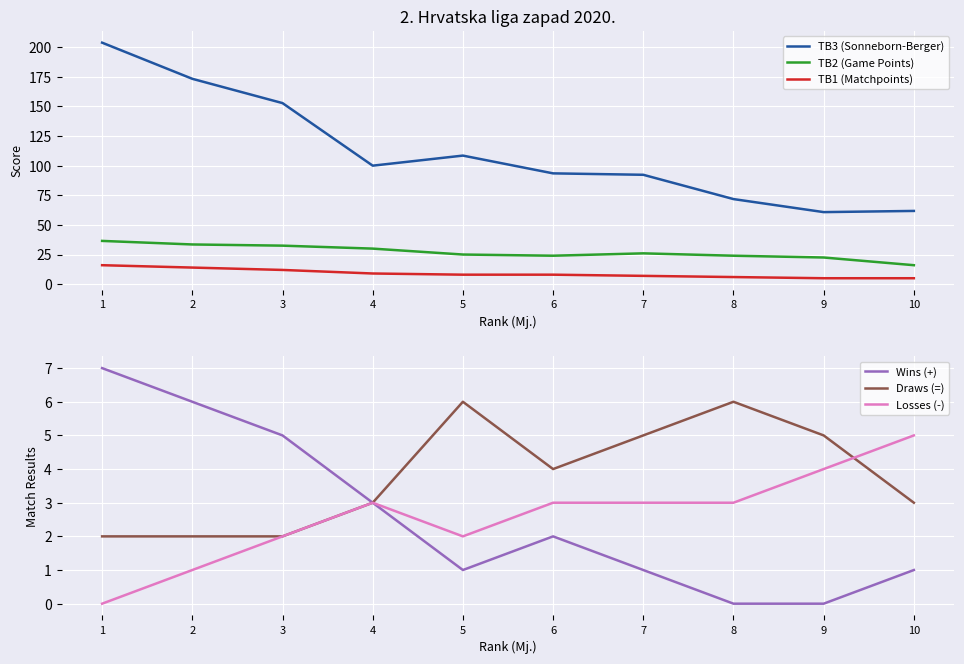

The Losses (-) series shows 3.2 at 5. True or false?

False